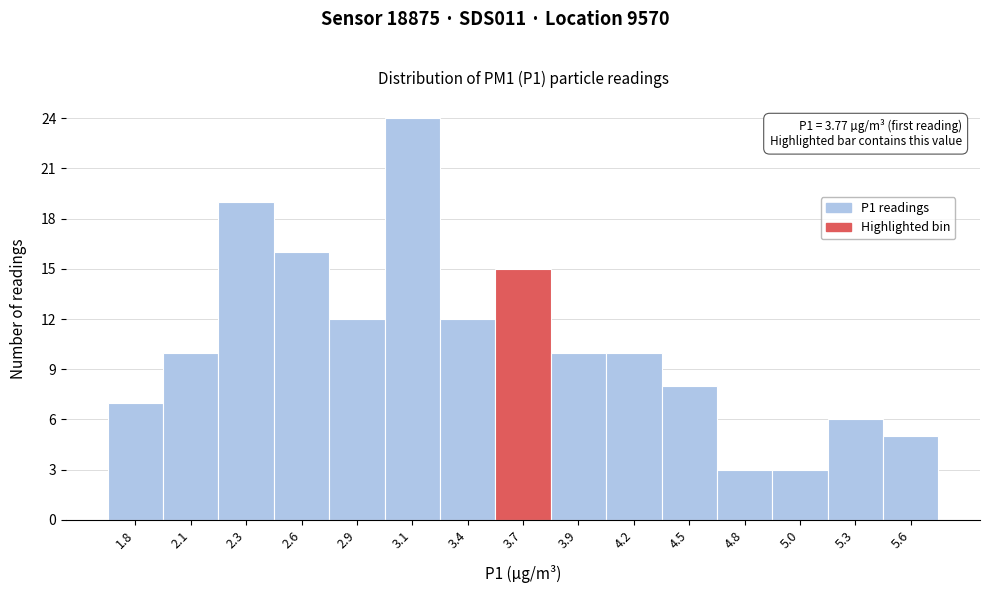

Reading left to right, what are all the values shown in this chart?

1.8=7	2.1=10	2.3=19	2.6=16	2.9=12	3.1=24	3.4=12	3.7=15	3.9=10	4.2=10	4.5=8	4.8=3	5.0=3	5.3=6	5.6=5